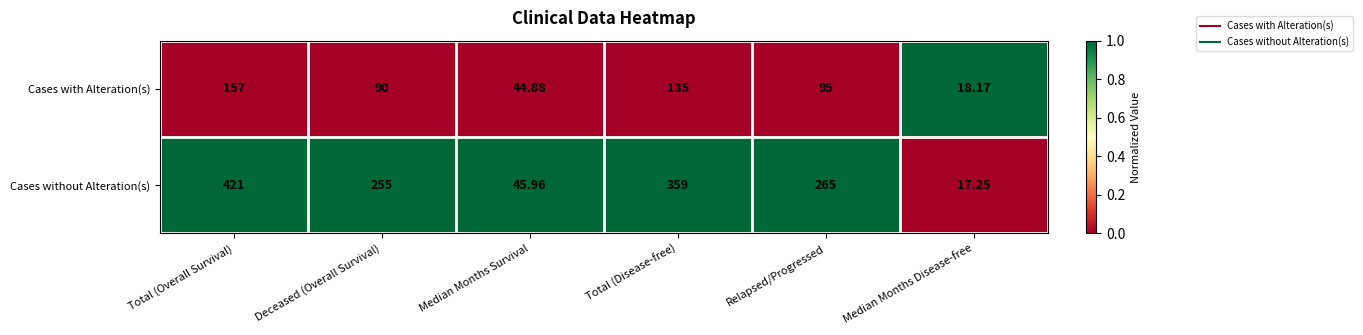

At which category is the sum across all series the highest?

Total (Overall Survival)